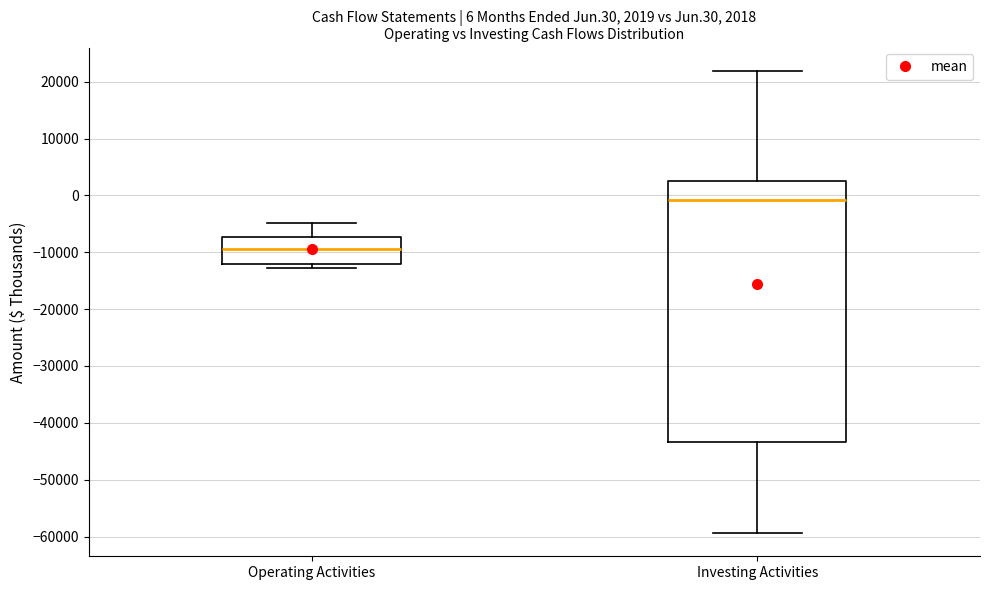

Which box has the highest median line?

Investing Activities